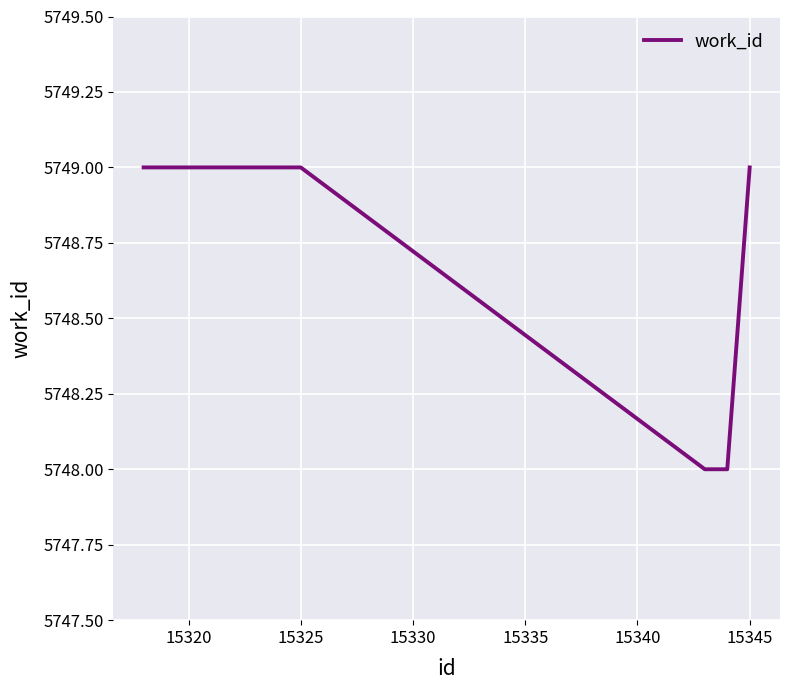

What is the maximum value shown in the chart?

5749